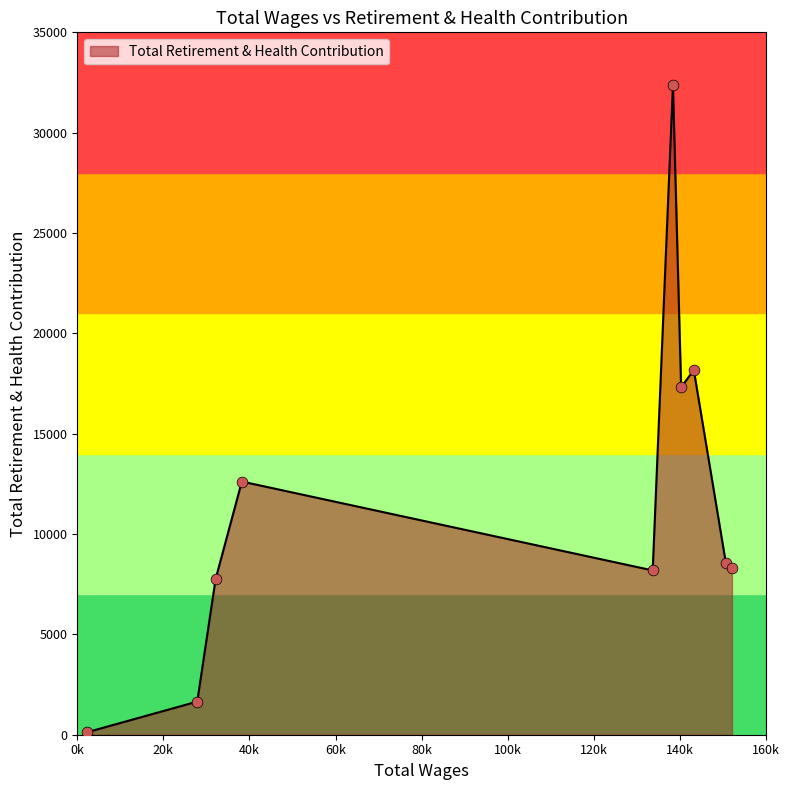

What is the difference between the maximum and minimum values?

32265